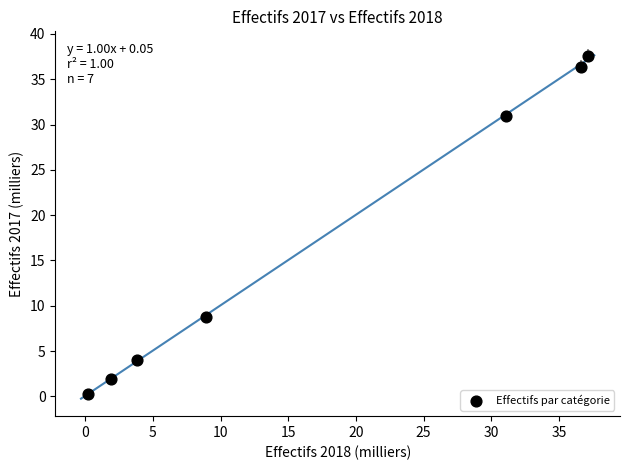

What Y value in the scatter plot is closest to 18?

8.8